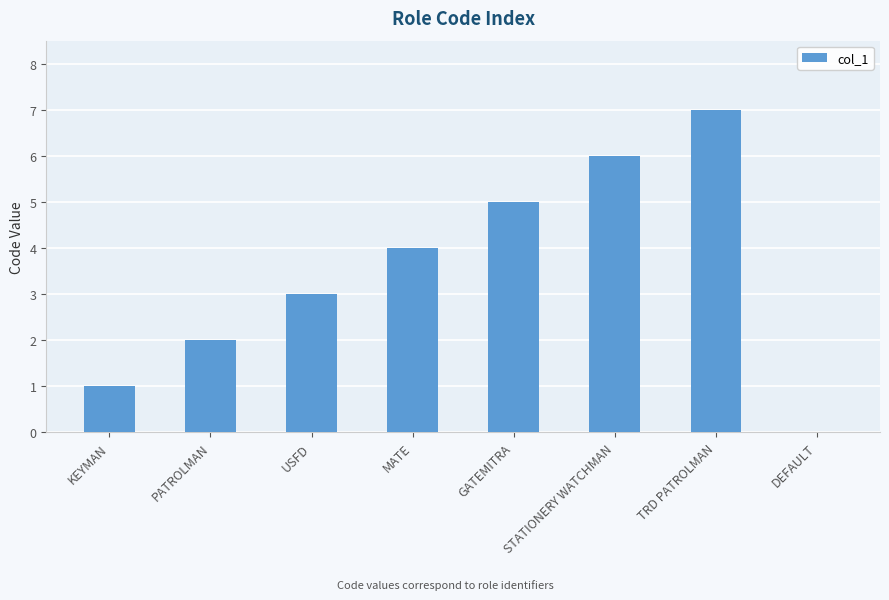

At which category does the chart reach its peak across all series?

TRD PATROLMAN